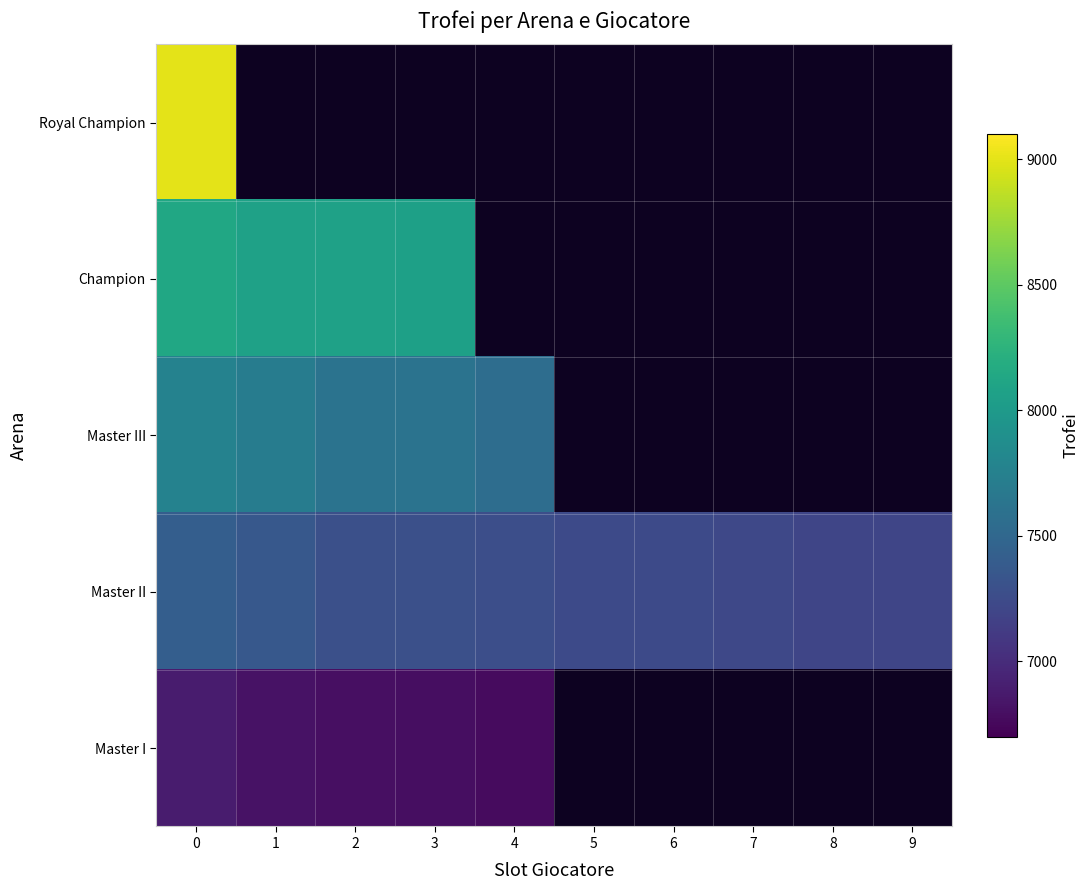

What is the highest value of the Royal Champion series?

9000.0